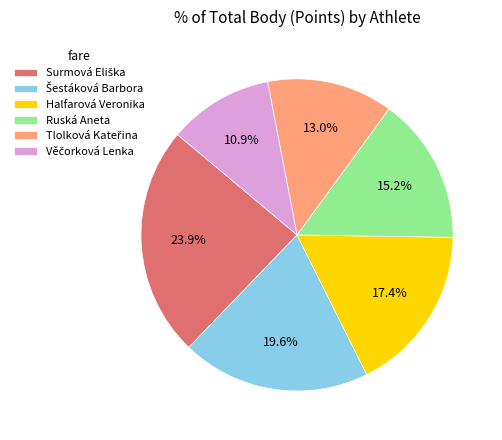

What is the total percentage of Halfarová Veronika and Ruská Aneta?

32.6%